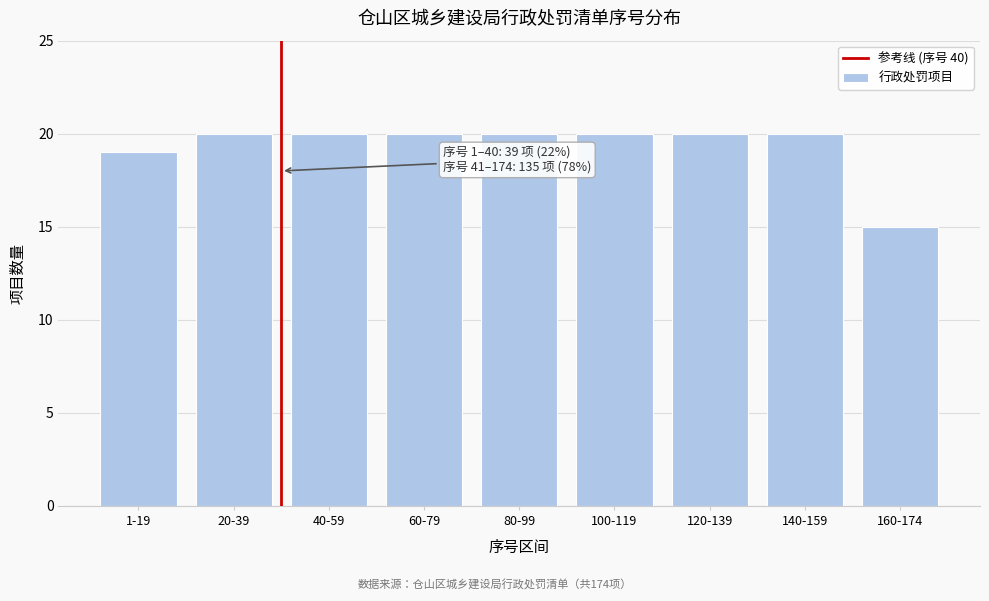

Reading right to left, extract all data points from this chart.

15	20	20	20	20	20	20	20	19